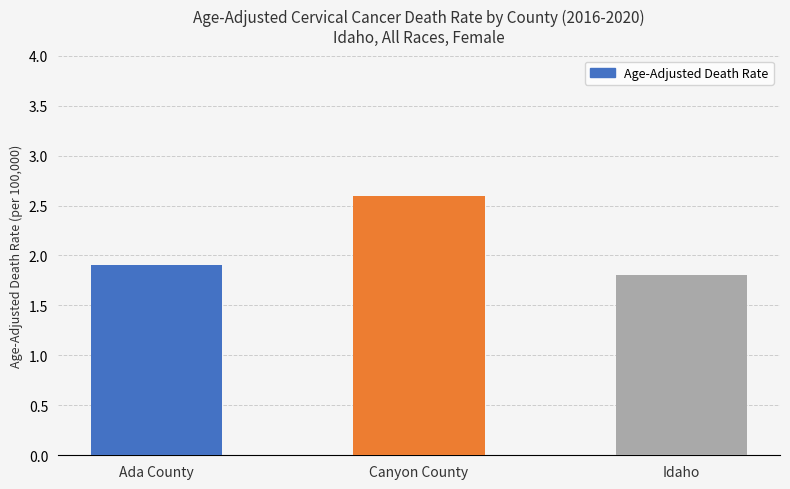

The chart shows a value of 1.6 at Canyon County. True or false?

False